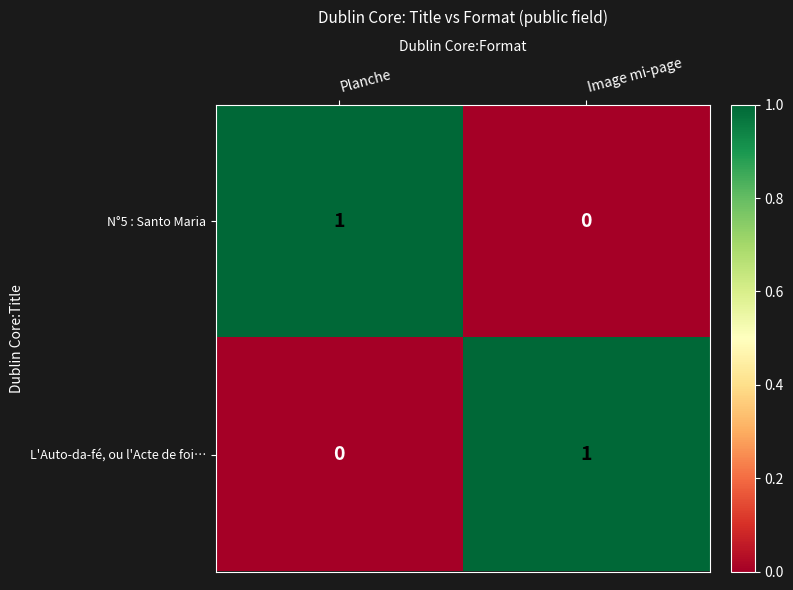

List the labels in order of N°5 : Santo Maria value, smallest first.

Image mi-page, Planche